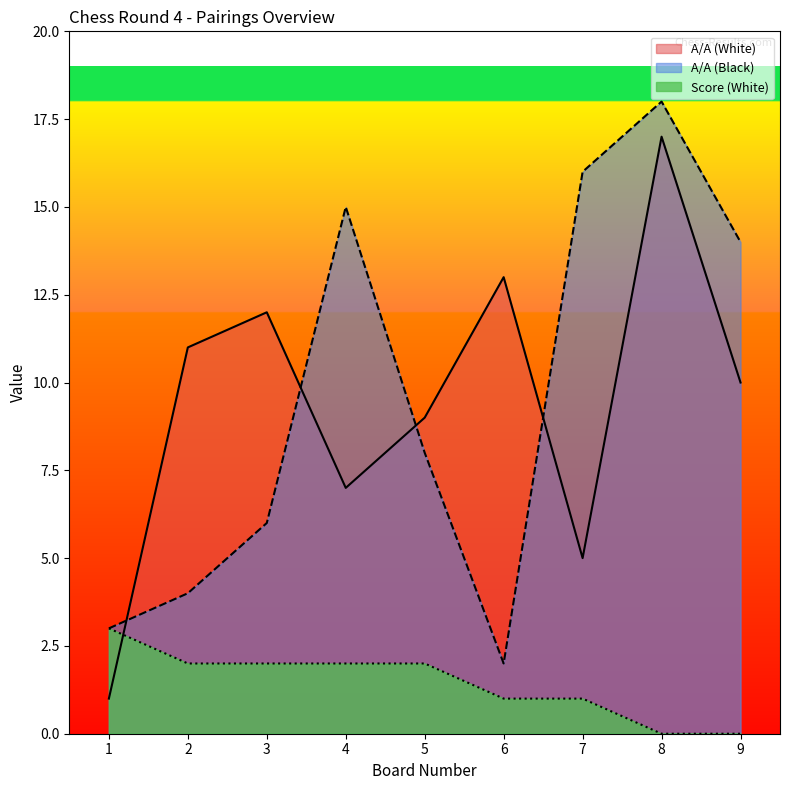

How many data points in A/A (White) are less than 10?

4